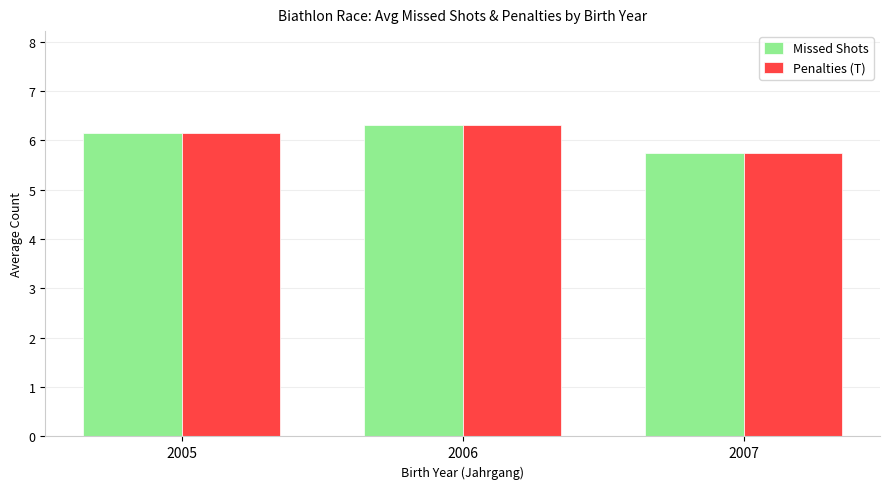

Is it true that Missed Shots equals 3.1 at 2006?

False